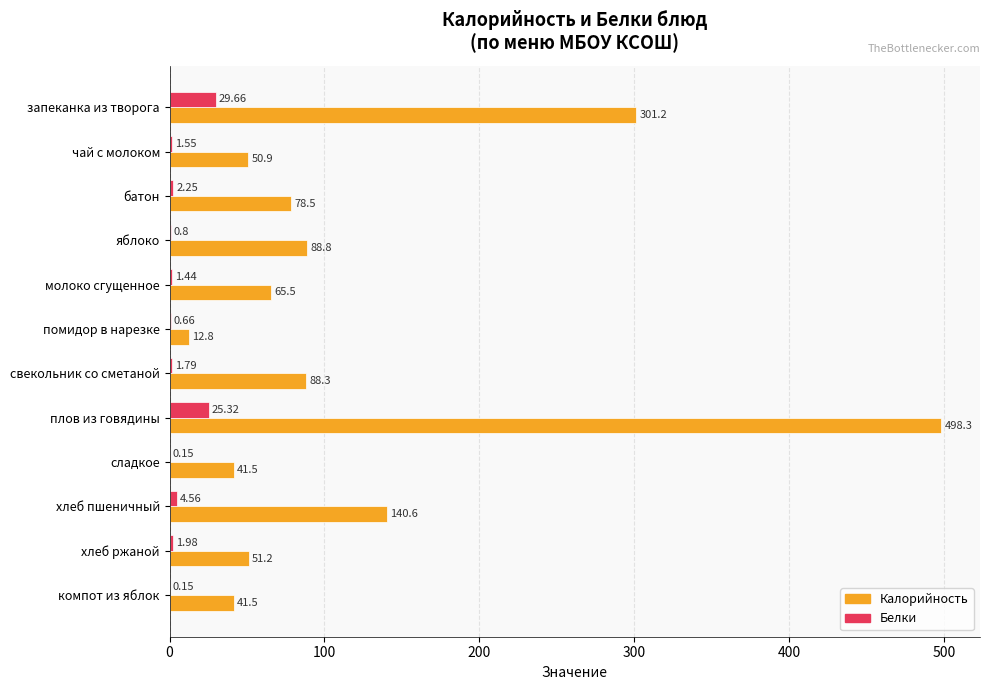

Between запеканка из творога and помидор в нарезке, which series saw the biggest shift?

Калорийность